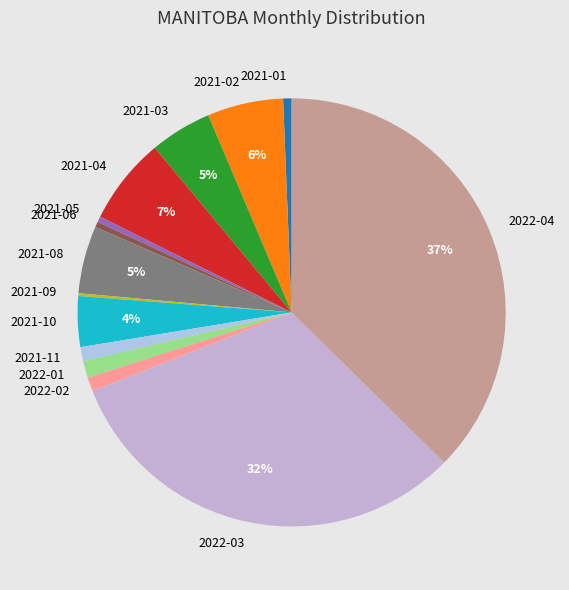

Which category has the biggest portion of the pie?

2022-04